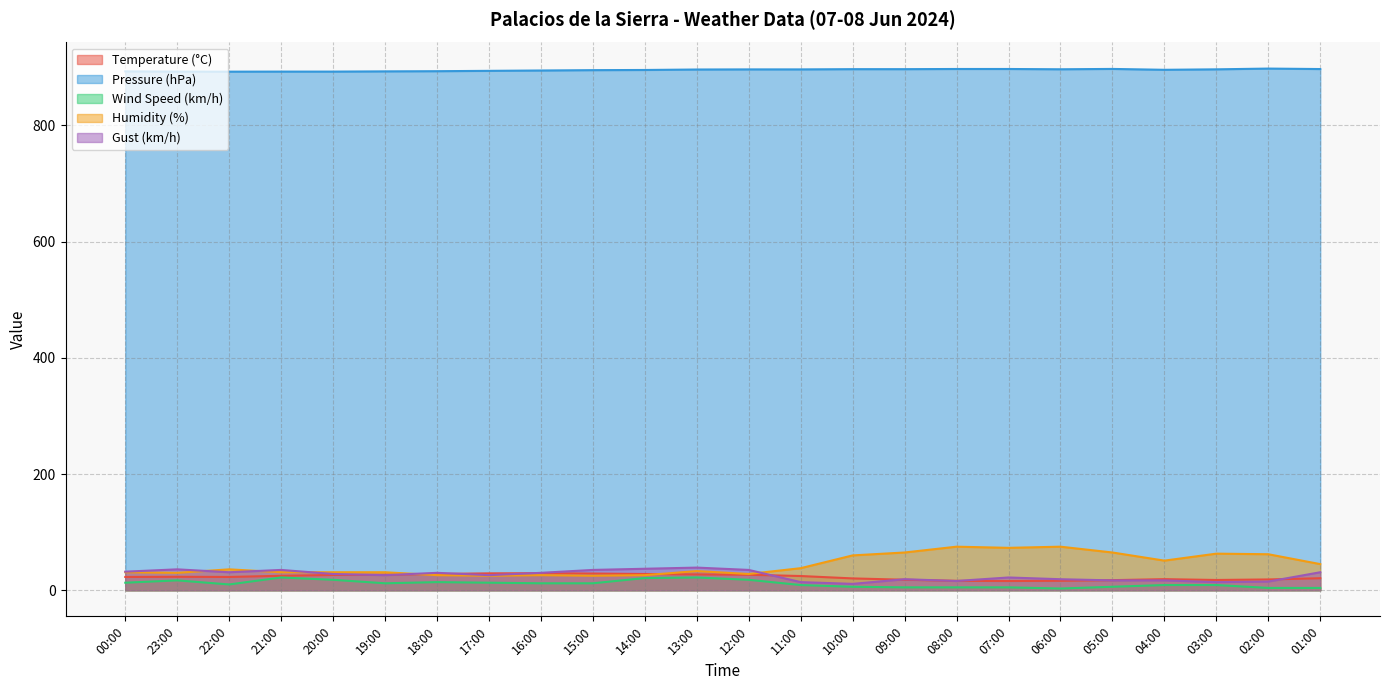

What position from the left is 04:00?

21